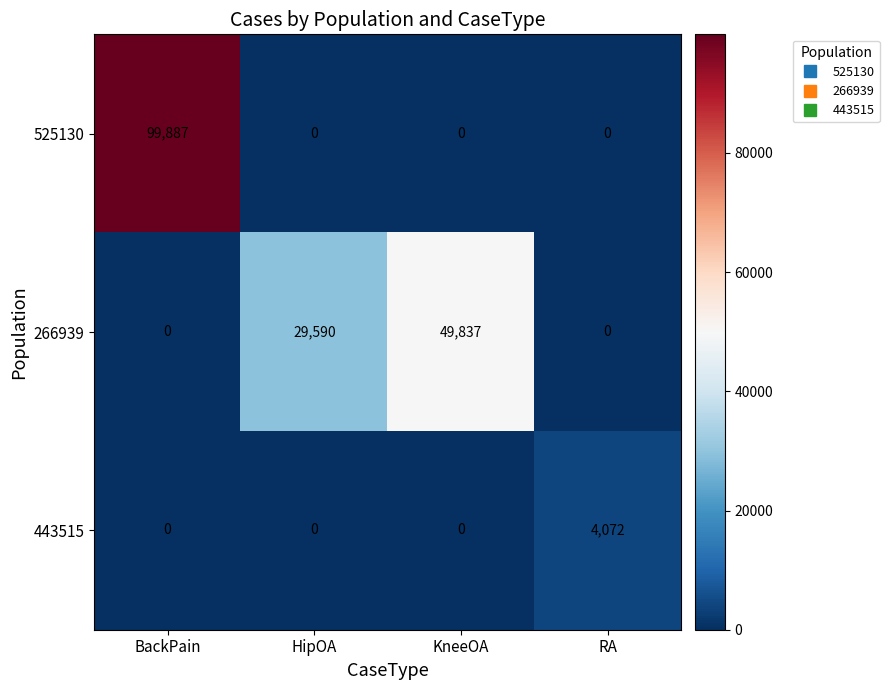

Rank the series by their maximum value, from highest to lowest.

525130, 266939, 443515